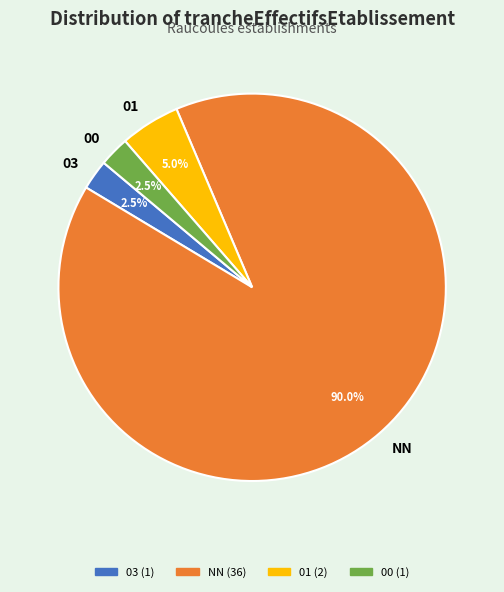

To the nearest percent, what is the difference between the largest and smallest slice percentages?

88%